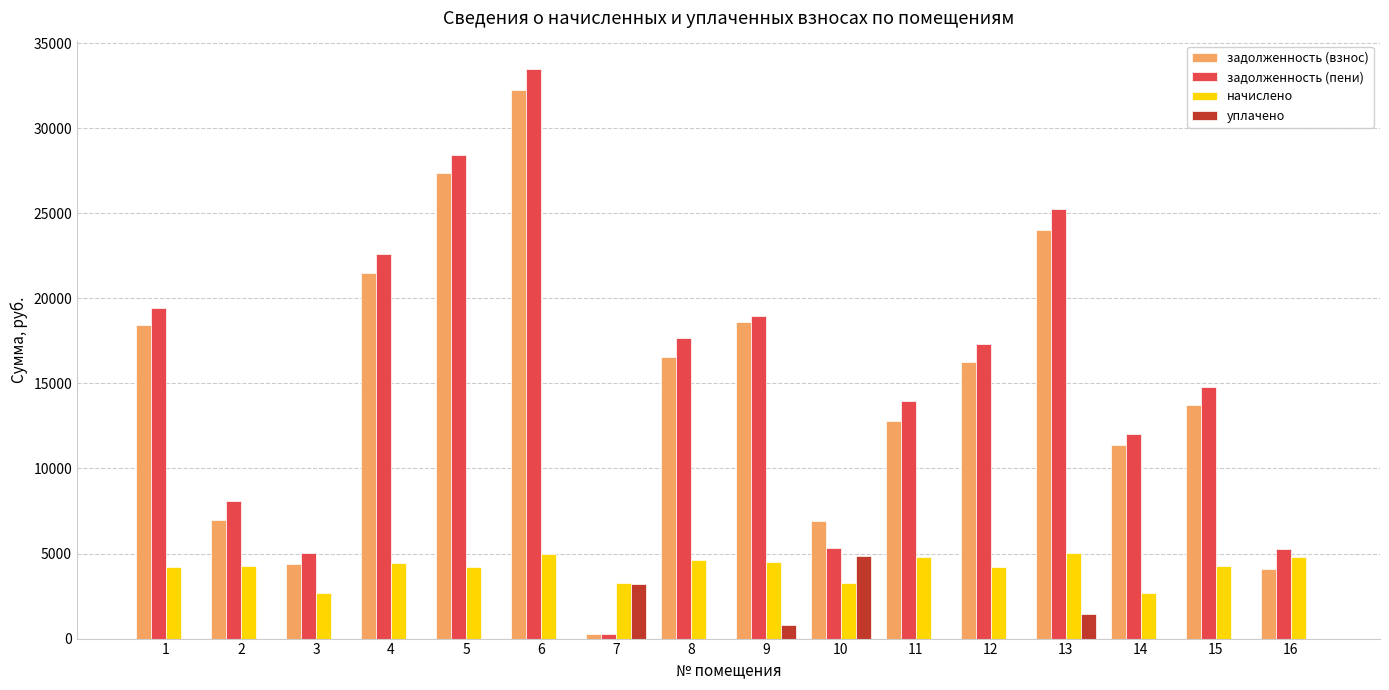

What is the sum of all начислено values?

66220.8